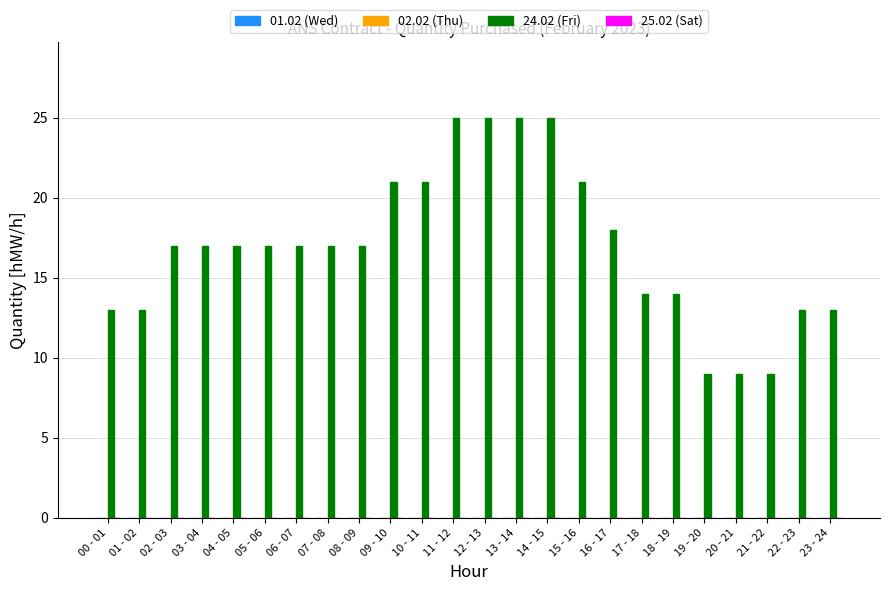

What is the change in value from 00 - 01 to 19 - 20?

-4